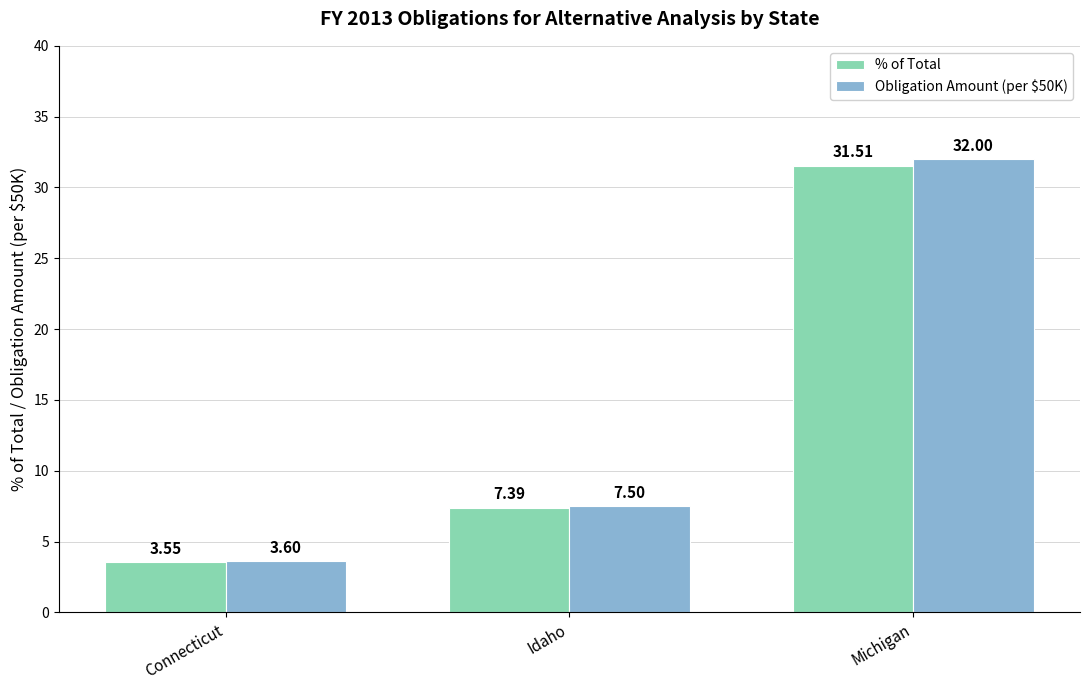

What is the label of the 1st bar from the left?

Connecticut